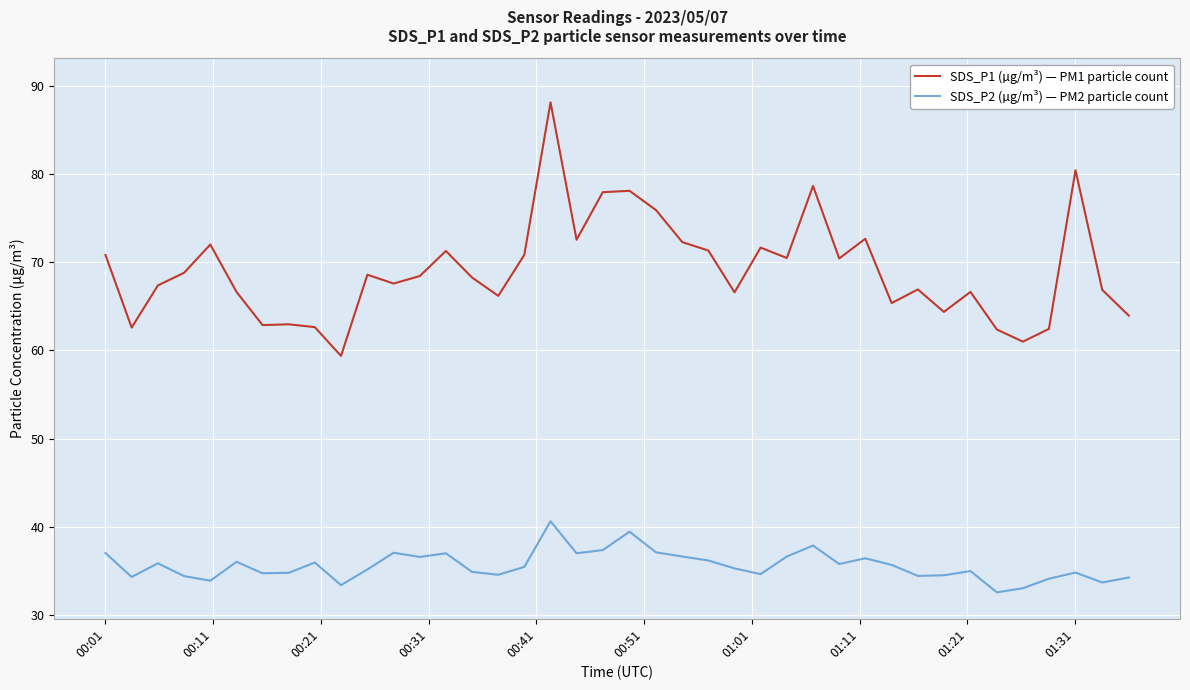

What is the lowest value of the SDS_P1 (µg/m³) — PM1 particle count series?

59.4